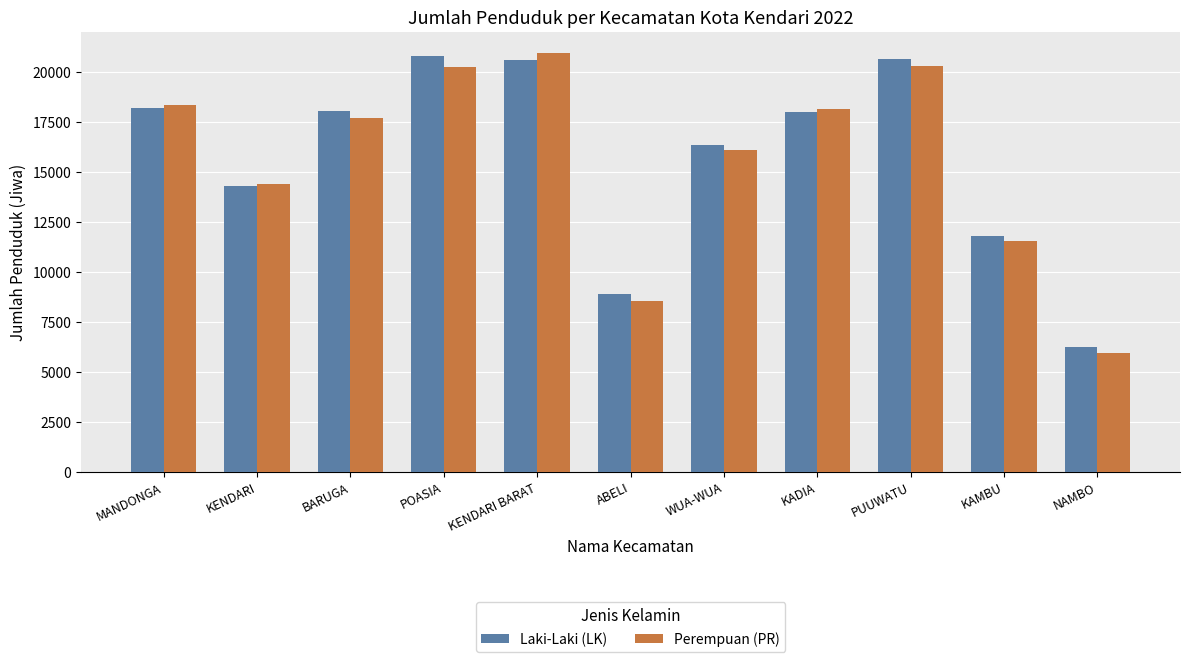

At which category is the sum across all series the highest?

KENDARI BARAT